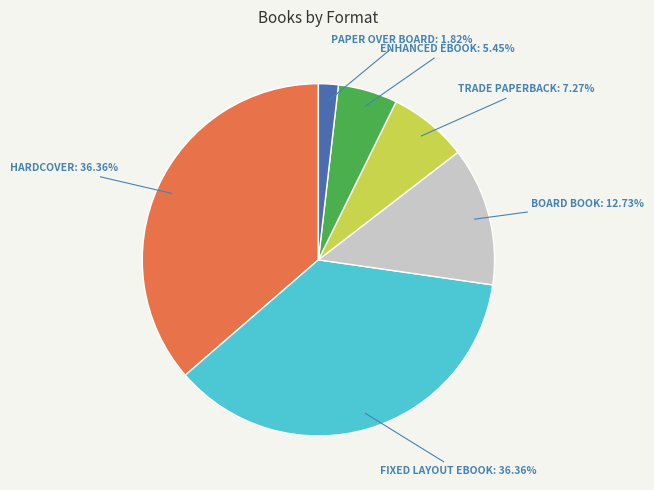

Does any single category account for the majority?

No